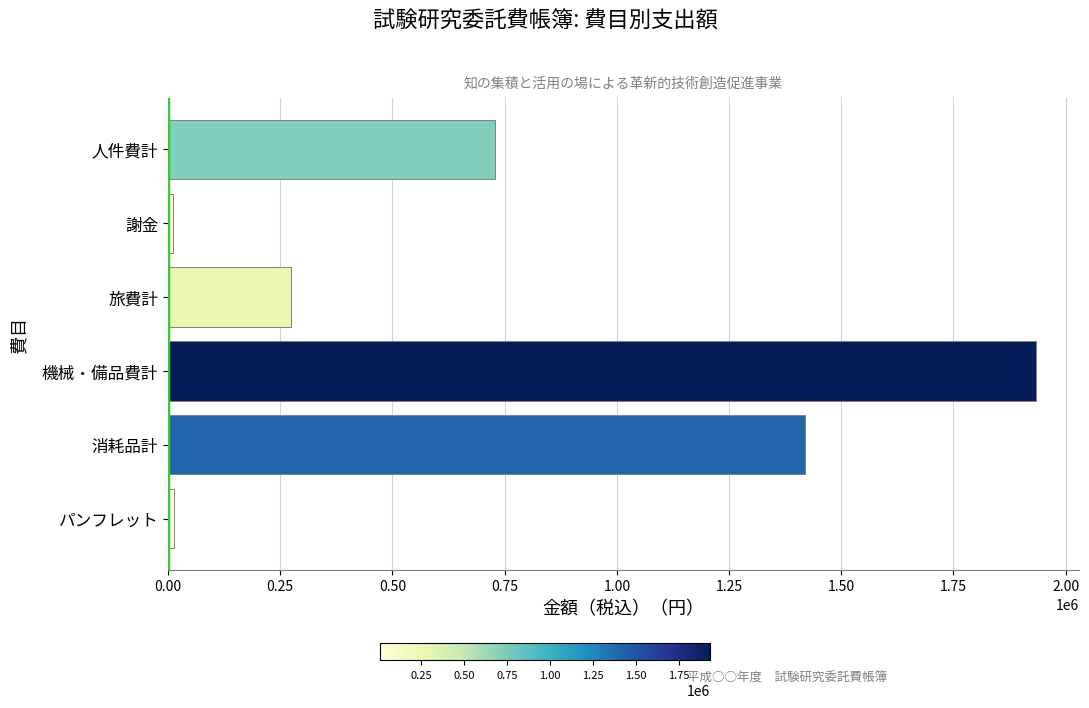

What is the label of the 6th bar from the bottom?

人件費計